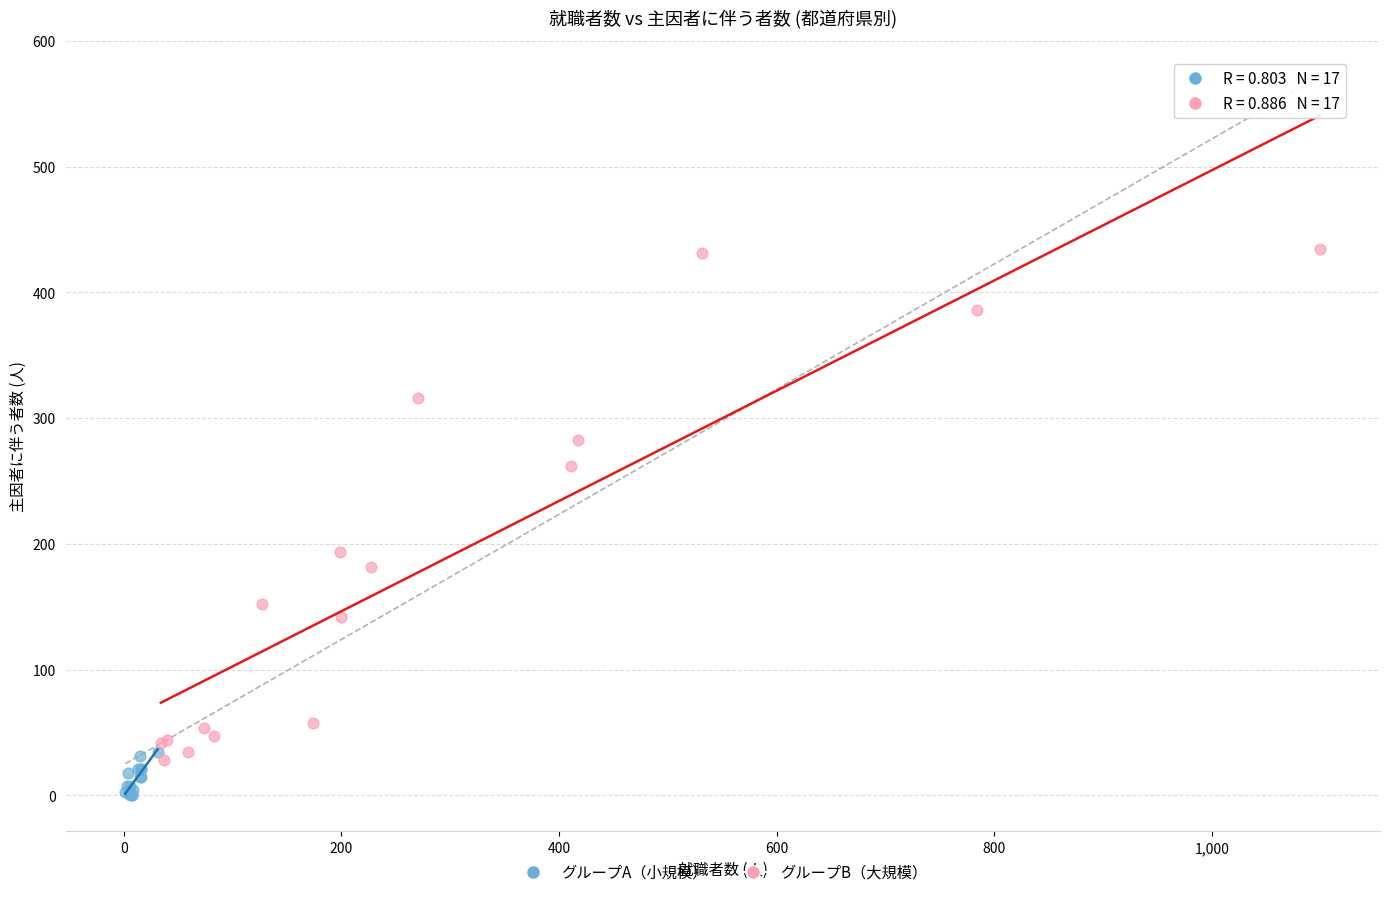

Which series has the widest spread of Y values?

グループB（大規模）